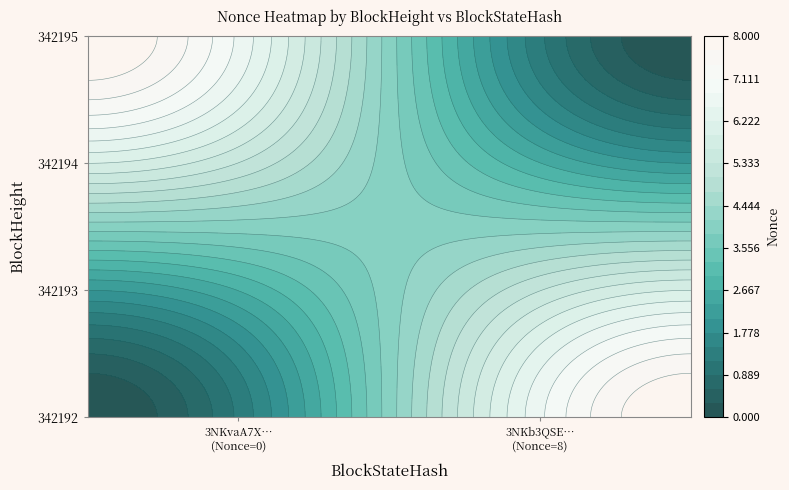

Is it true that 3NKvaA7XUYqHNnmSfsgK4T2FPJejK12PFpn46zc equals 0 at 17?

True